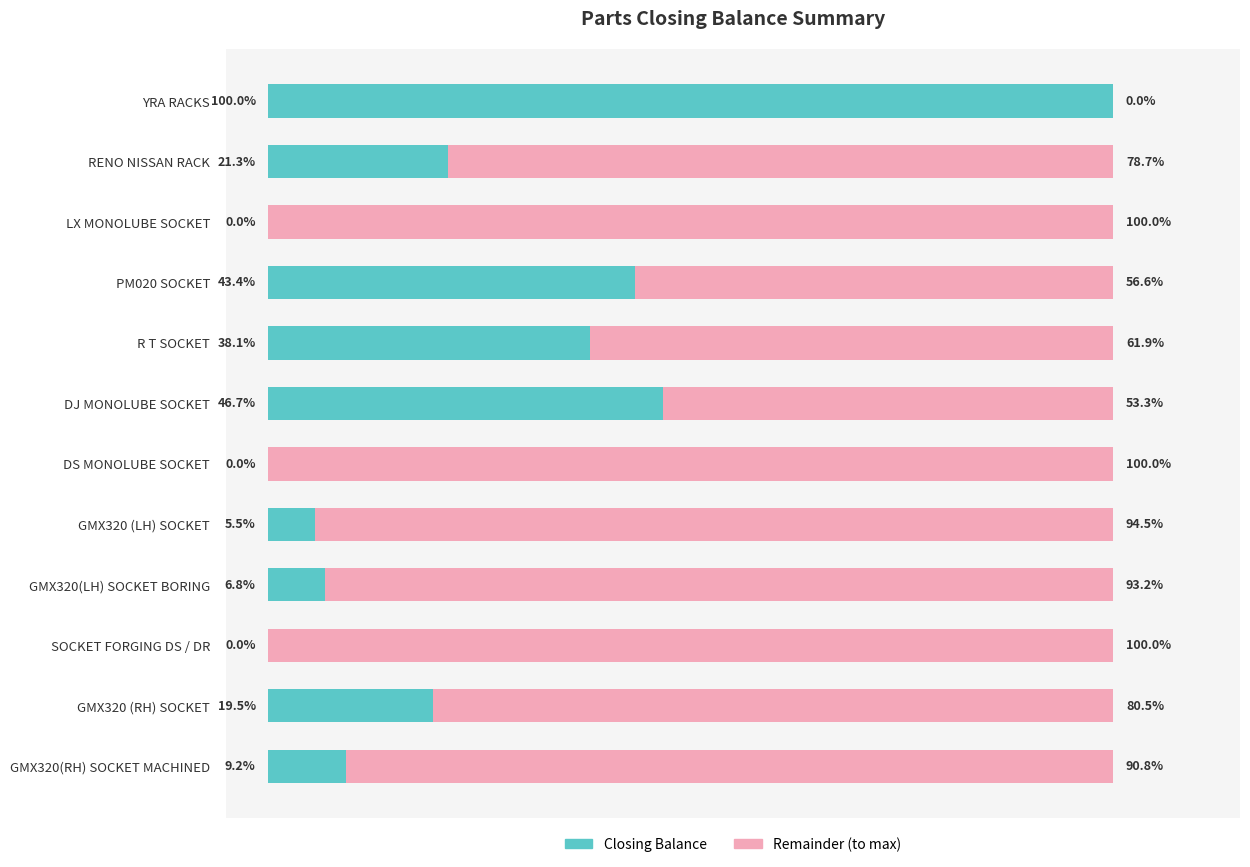

At which label does Closing Balance reach its peak?

YRA RACKS